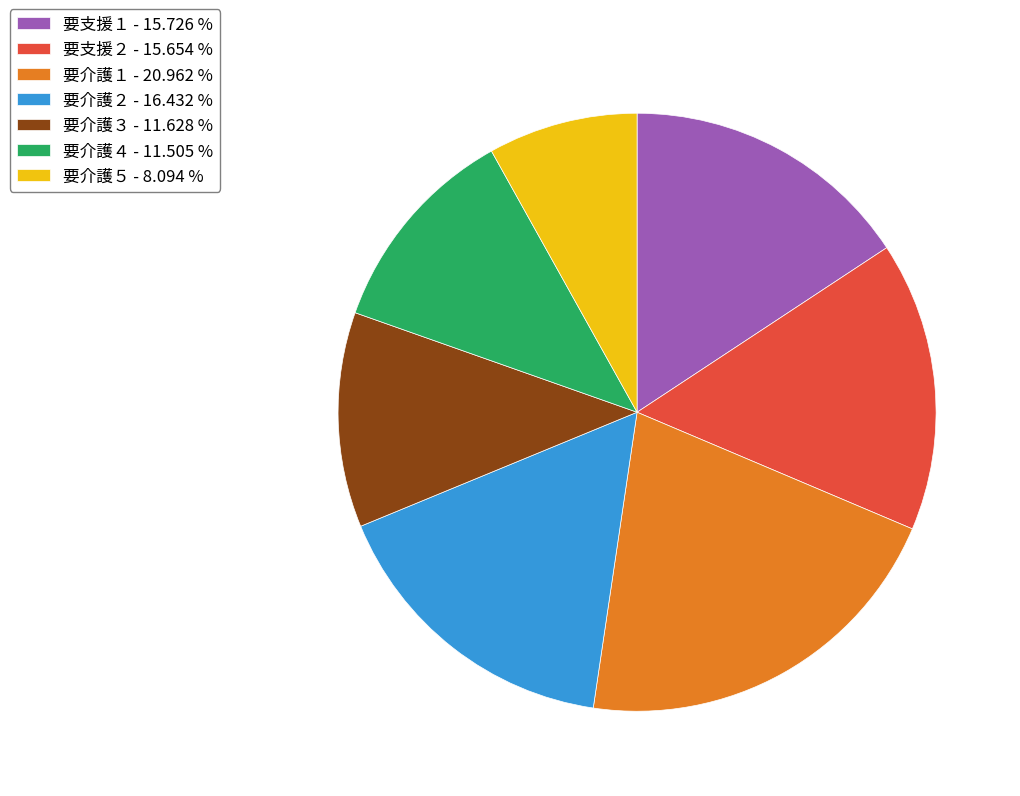

Combined, do 要介護１ - 20.962 % and 要支援２ - 15.654 % account for over 50%?

No